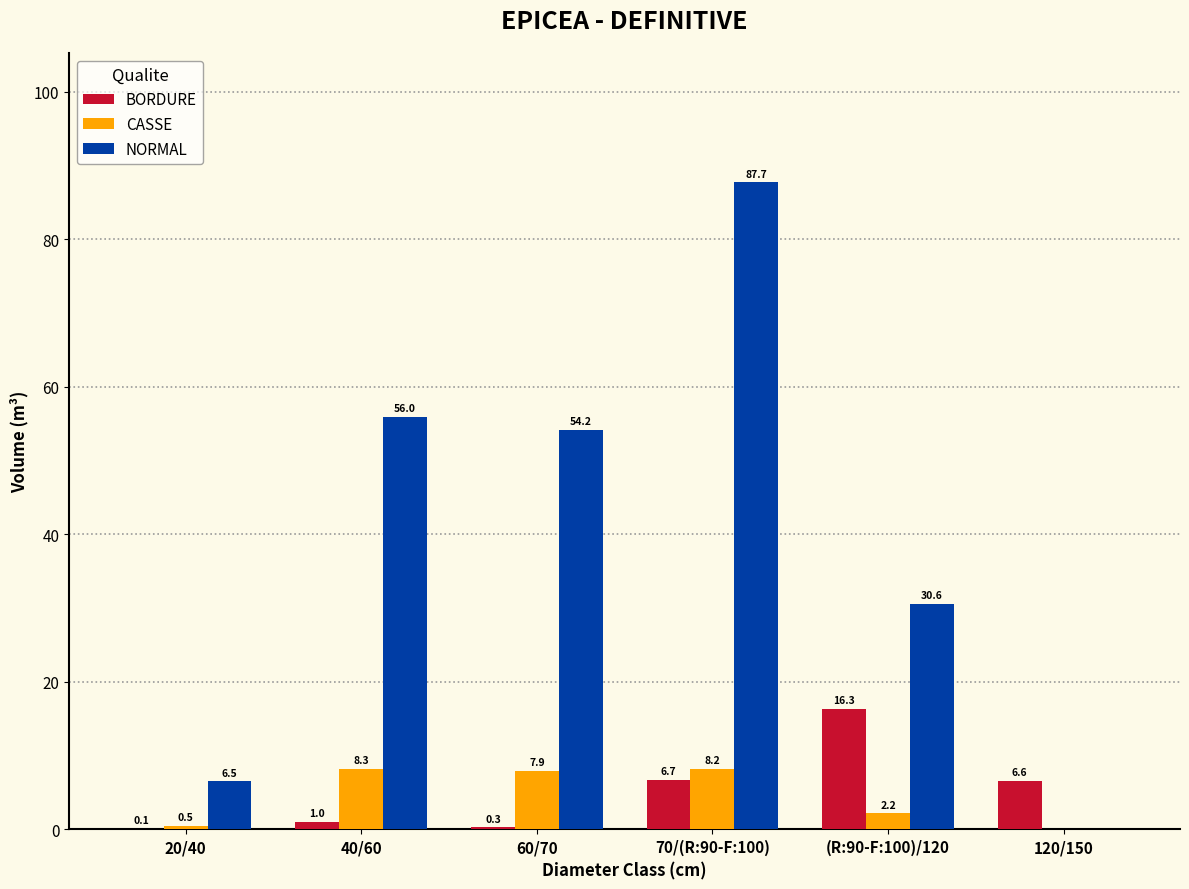

The value of NORMAL at 70/(R:90-F:100) is 87.7. True or false?

True